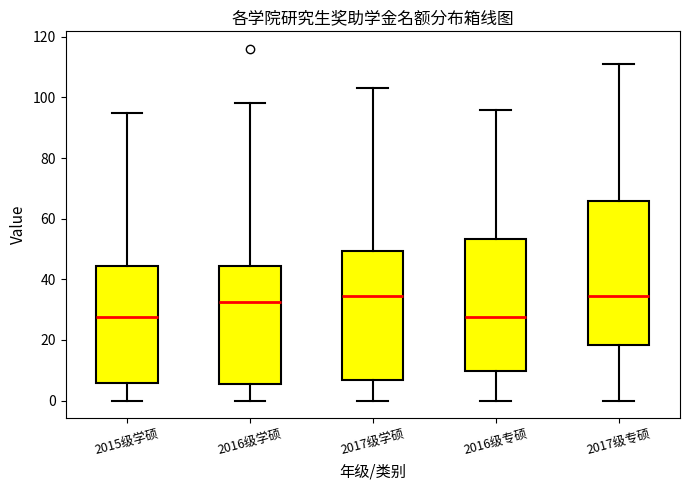

Where does the median line of the box for 2015级学硕 sit on the y-axis? The values are not printed on the chart, so give them approximately, as read against the axis.

28